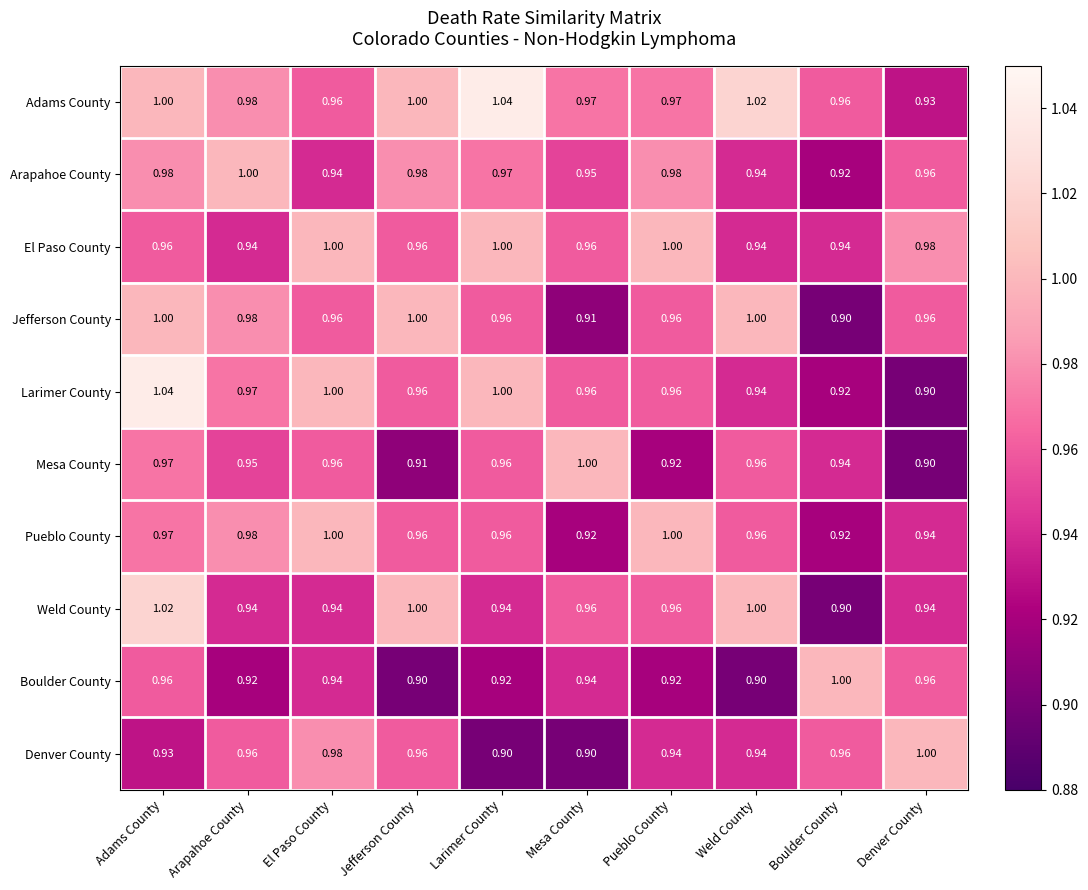

Is the value of Denver County at Boulder County greater than the value of Adams County at Jefferson County?

No